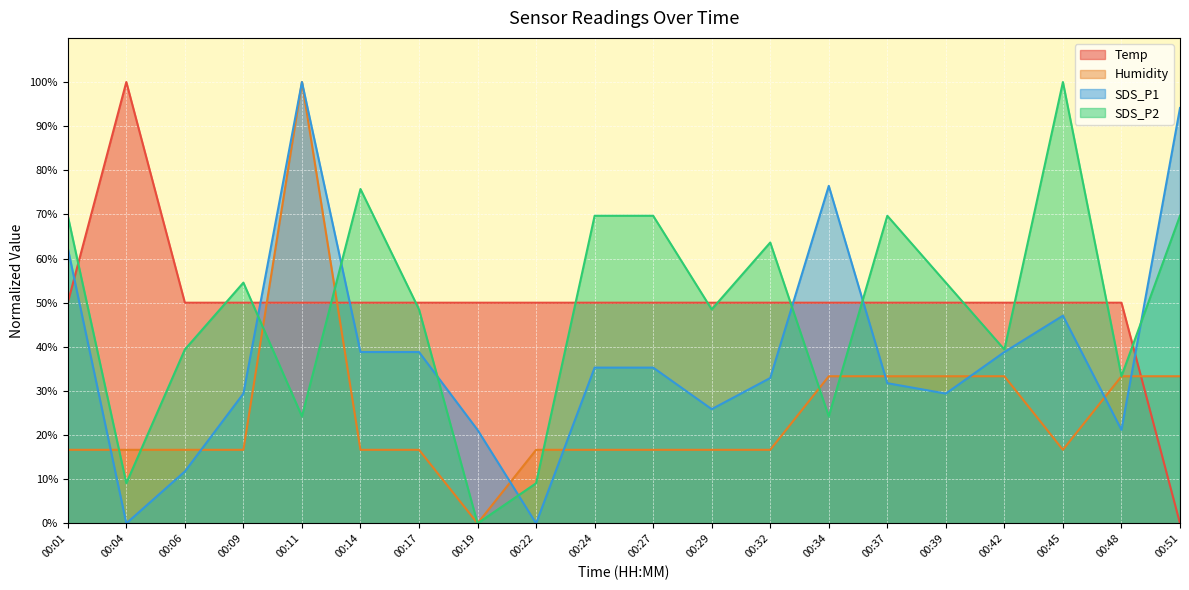

What is the greatest value displayed?

100.0